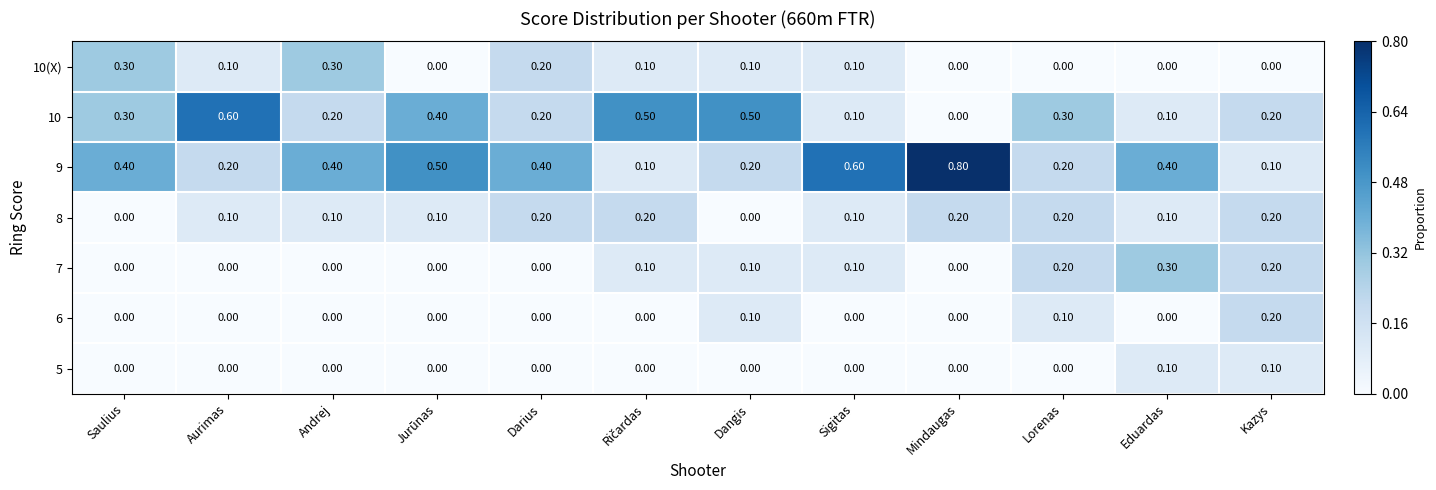

What is the sum of all 7 values?

1.0